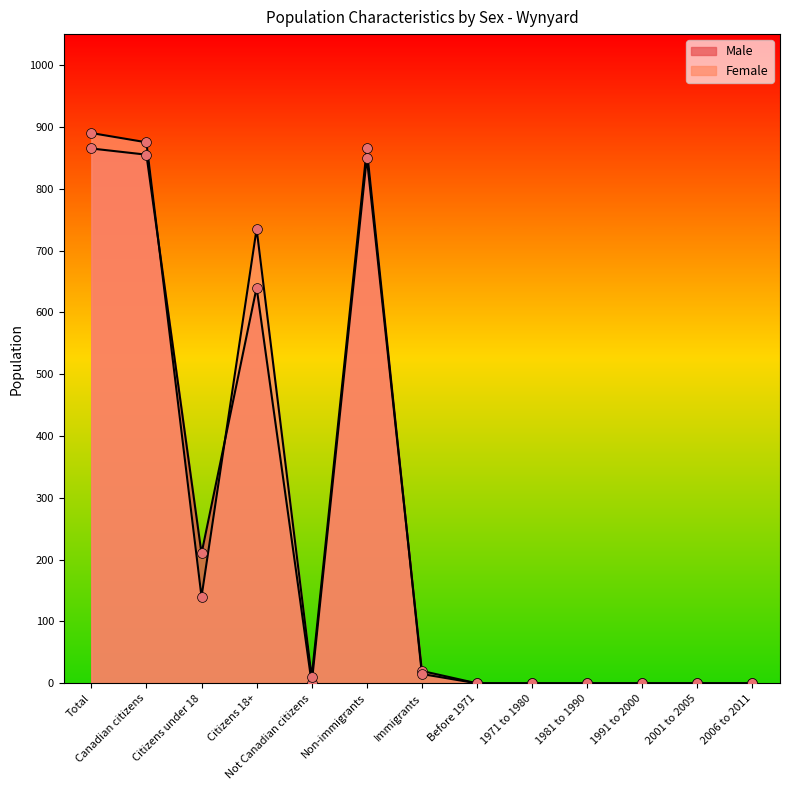

Which series contains the lowest Y value?

Male